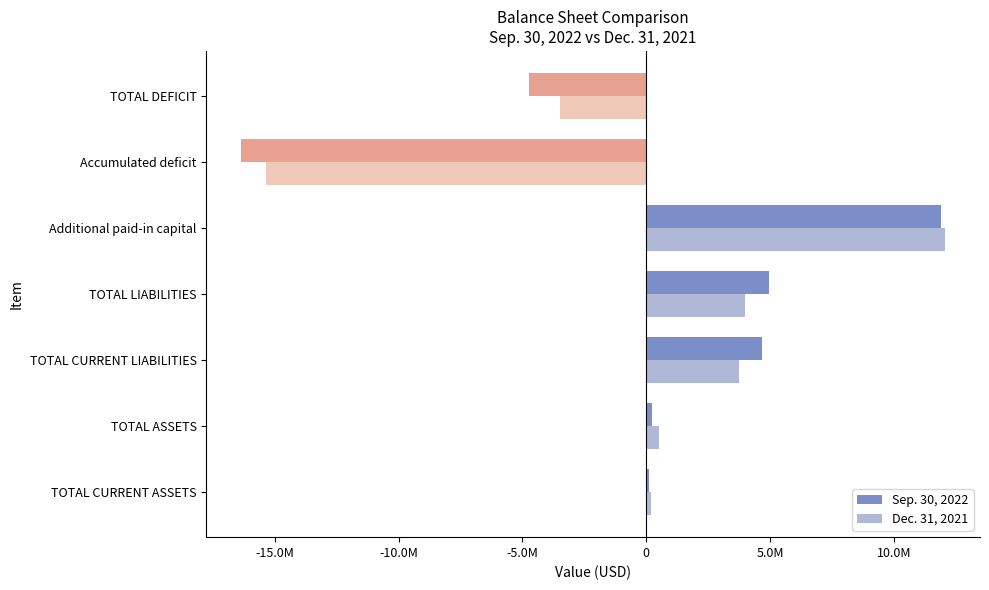

What is the average value of the Sep. 30, 2022 series?

123301